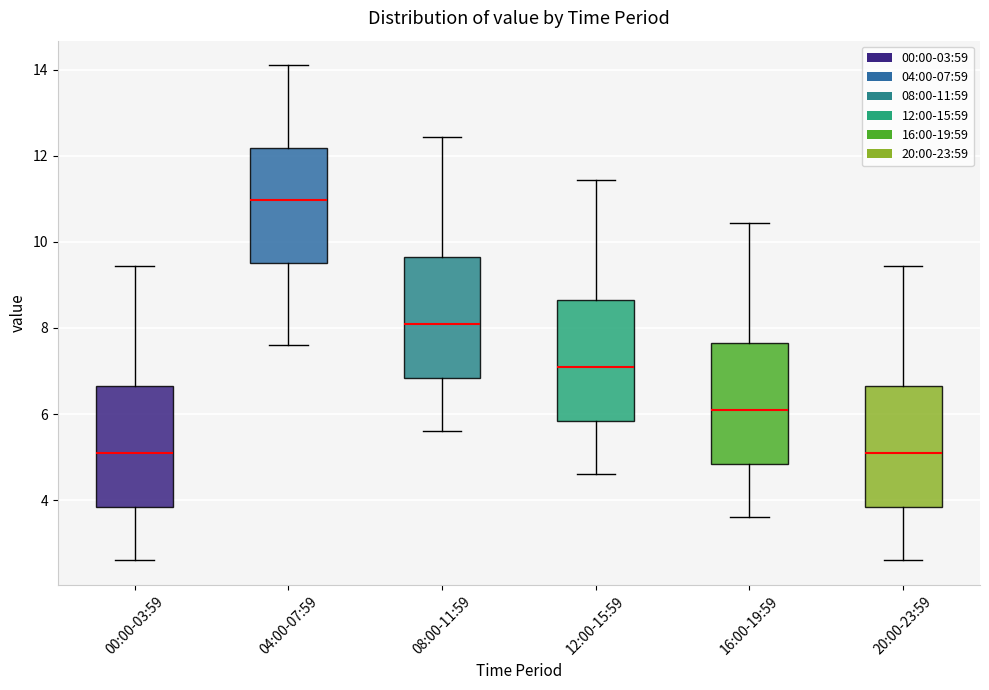

Reading left to right, read every box against the y-axis: the position of its median line, the range the box covers, and the ends of its whiskers. The values are not printed on the chart, so give them approximately, as read against the axis.

00:00-03:59: median 5.2, box 3.8 to 6.6, whiskers 2.6 to 9.4
04:00-07:59: median 11.0, box 9.6 to 12.2, whiskers 7.6 to 14.2
08:00-11:59: median 8.2, box 6.8 to 9.6, whiskers 5.6 to 12.4
12:00-15:59: median 7.2, box 5.8 to 8.6, whiskers 4.6 to 11.4
16:00-19:59: median 6.2, box 4.8 to 7.6, whiskers 3.6 to 10.4
20:00-23:59: median 5.2, box 3.8 to 6.6, whiskers 2.6 to 9.4